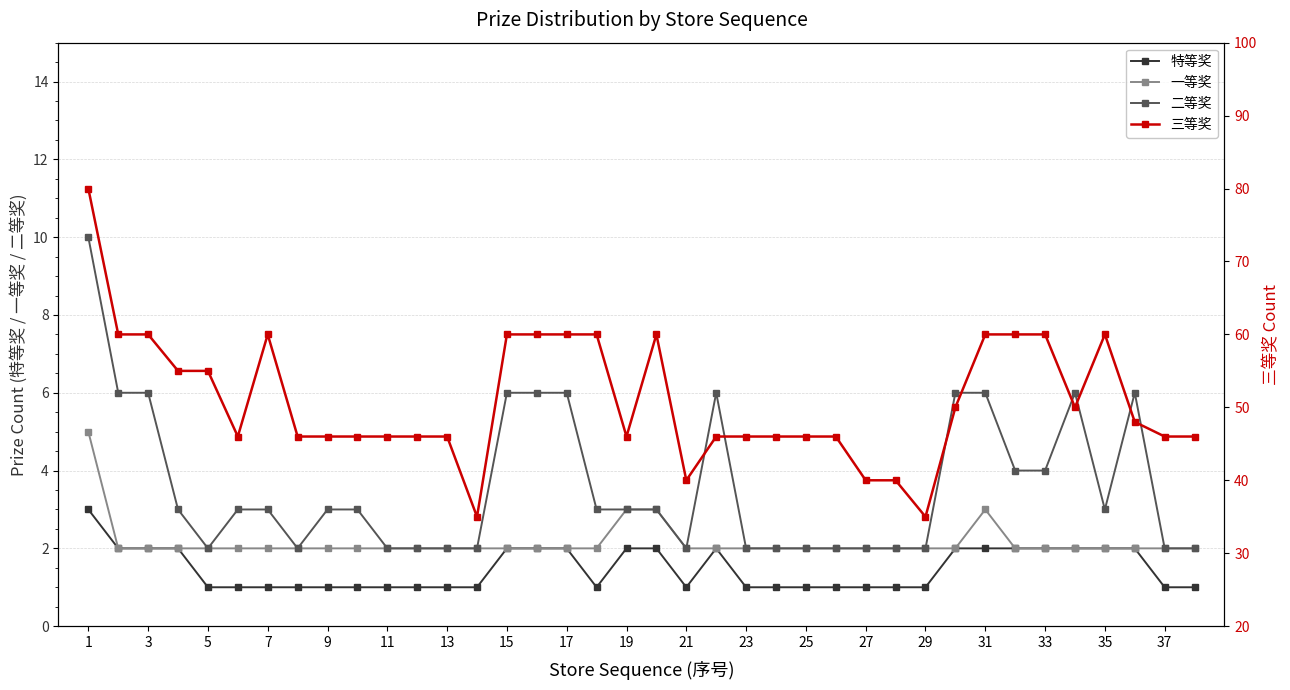

True or false: 特等奖 and 一等奖 intersect in this chart.

False